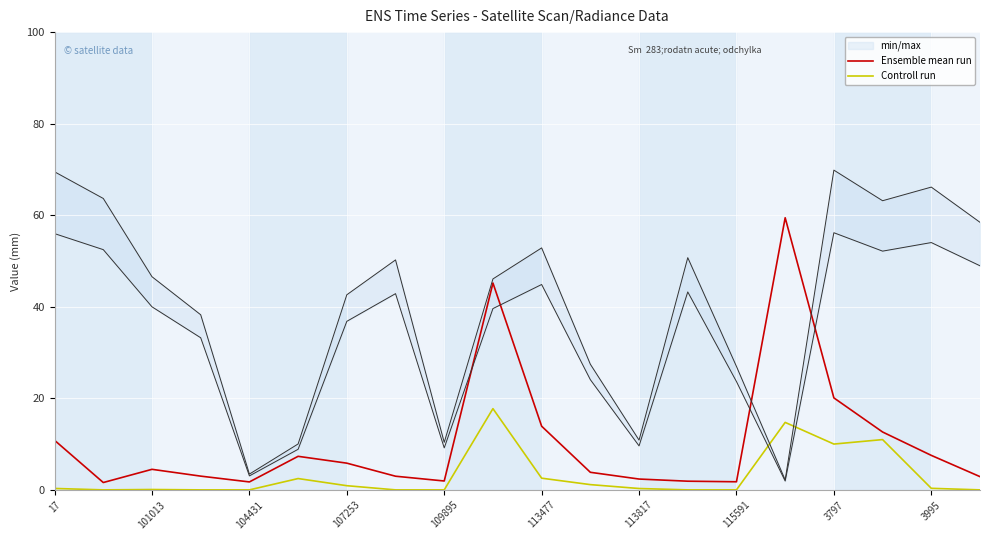

At how many categories does at least one series exceed 48?

1